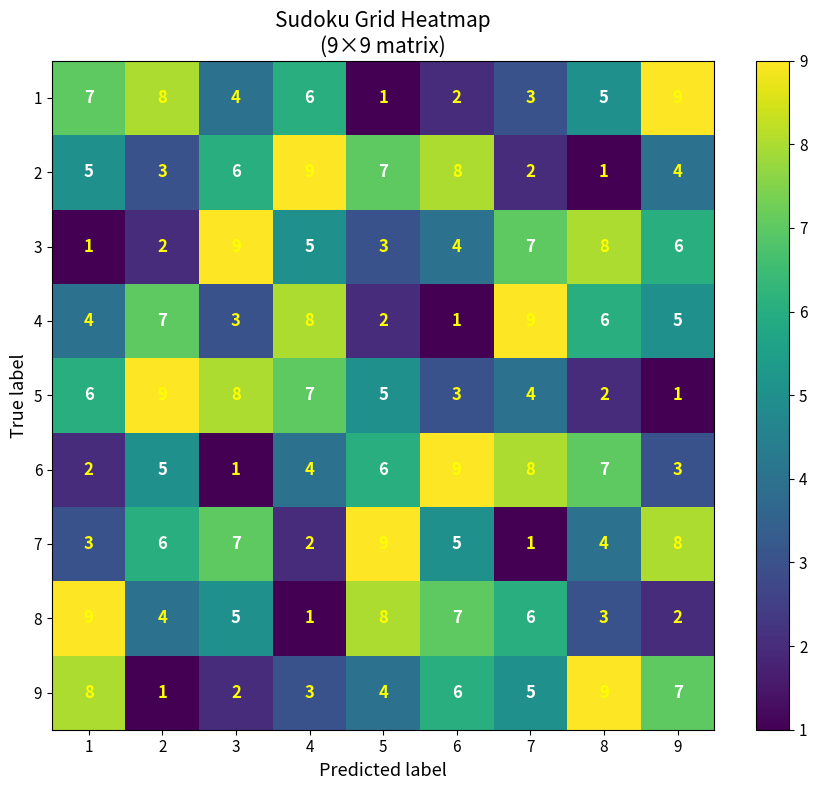

What is the maximum value shown in the chart?

9